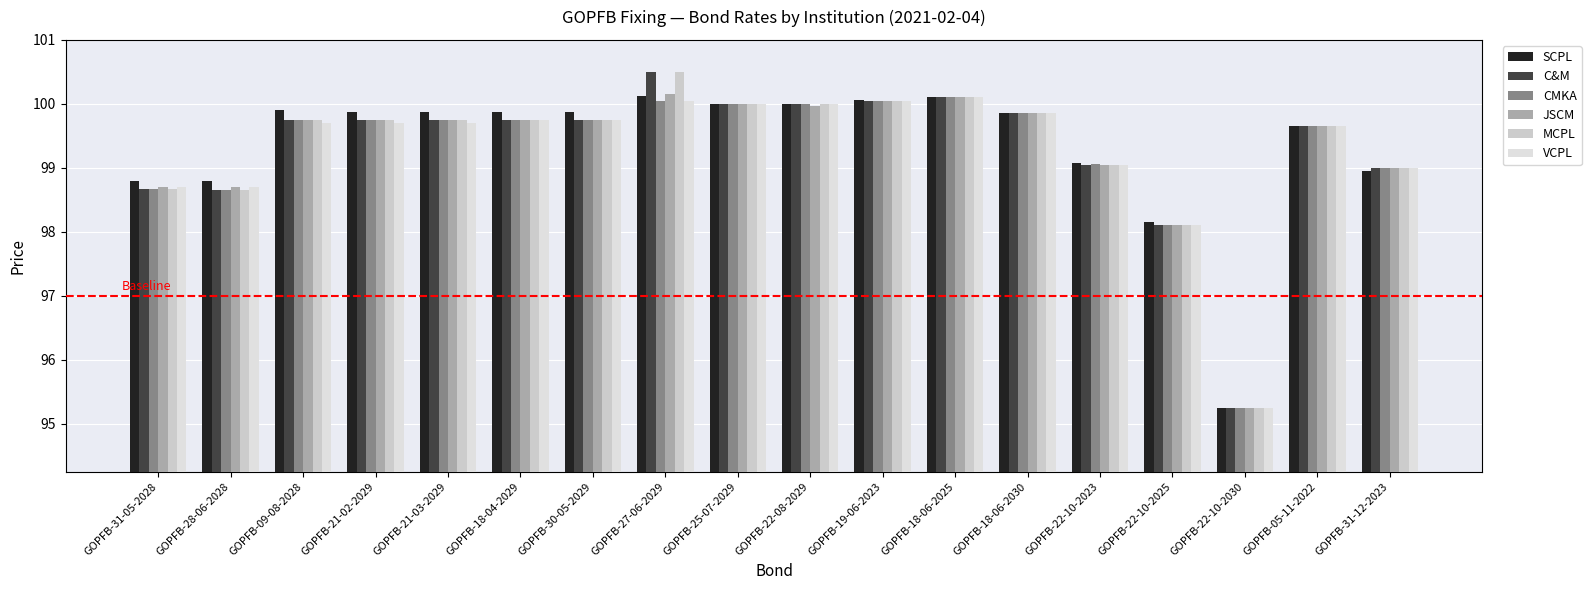

What position from the right is GOPFB-18-06-2030?

6